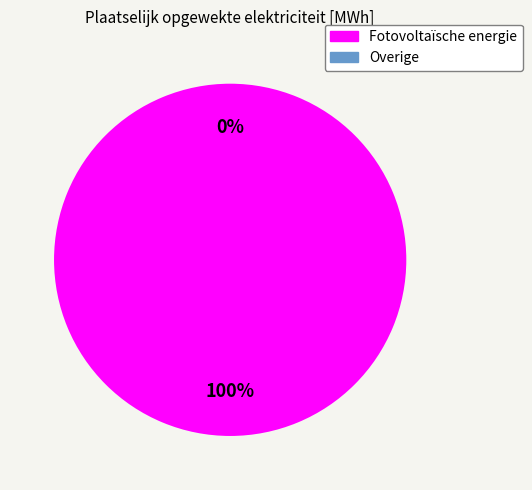

Does Overige represent more than half of the total?

No